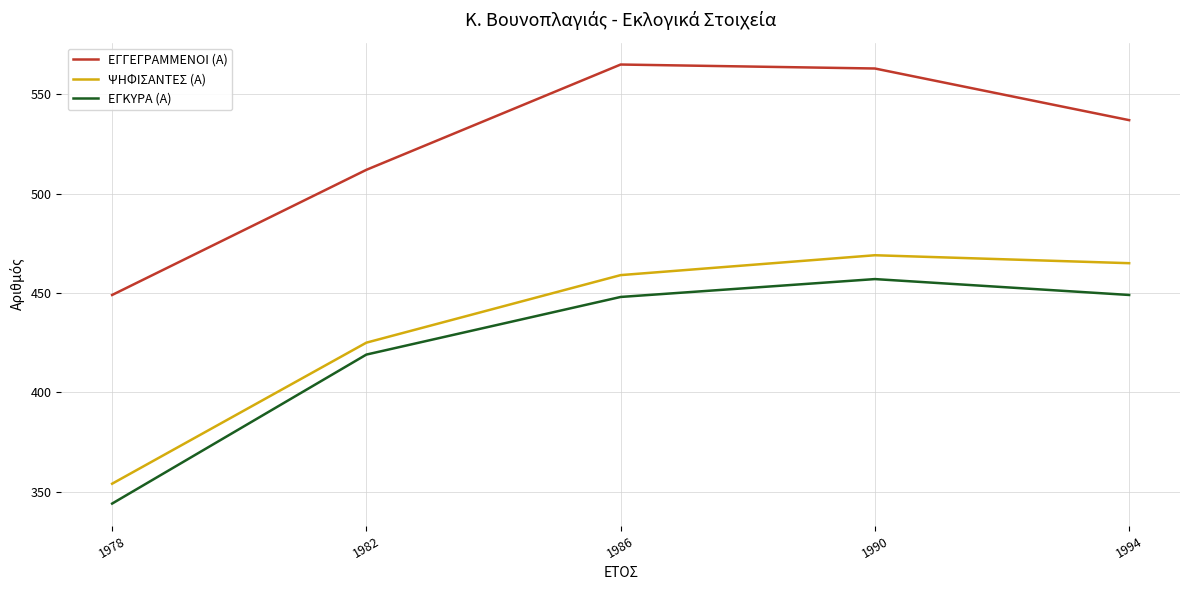

What is the difference between the maximum and minimum values in the ΕΓΚΥΡΑ (Α) series?

113